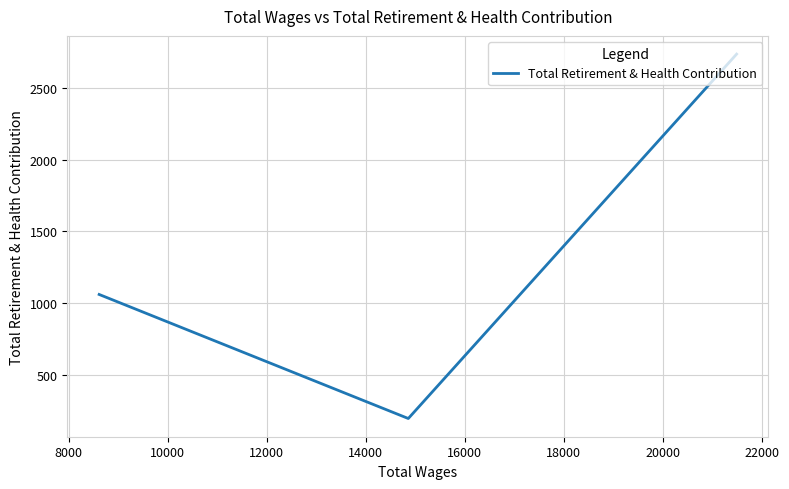

What is the smallest value displayed?

193